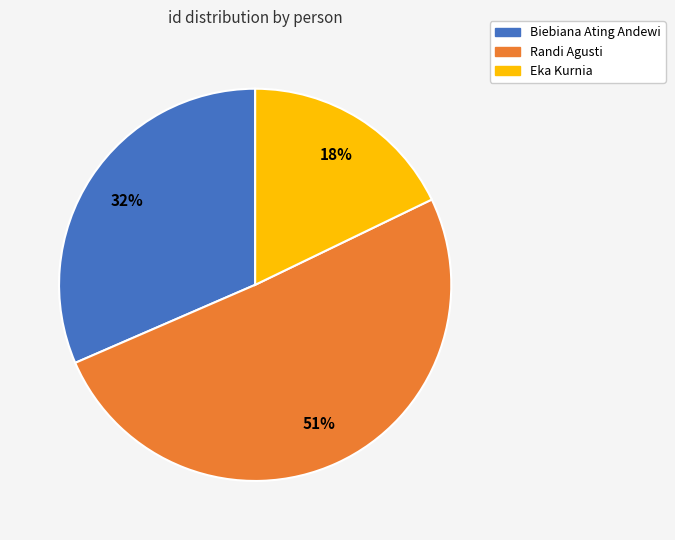

To the nearest percent, what is the average slice percentage?

33%